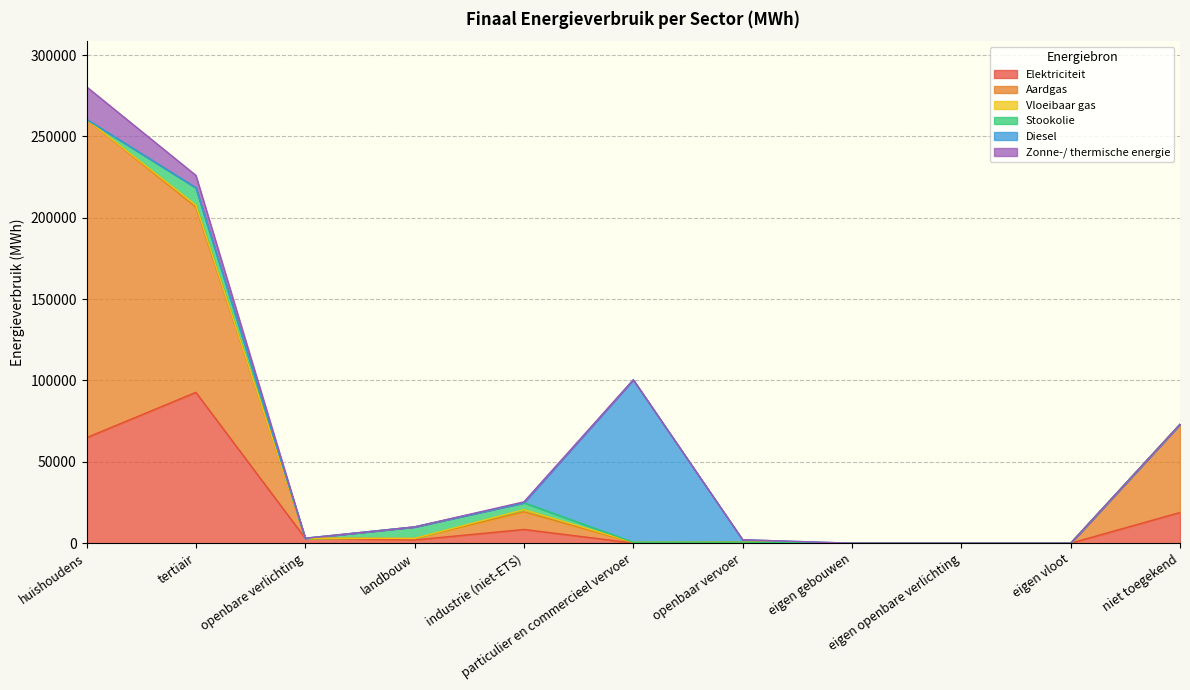

What position from the right is landbouw?

8